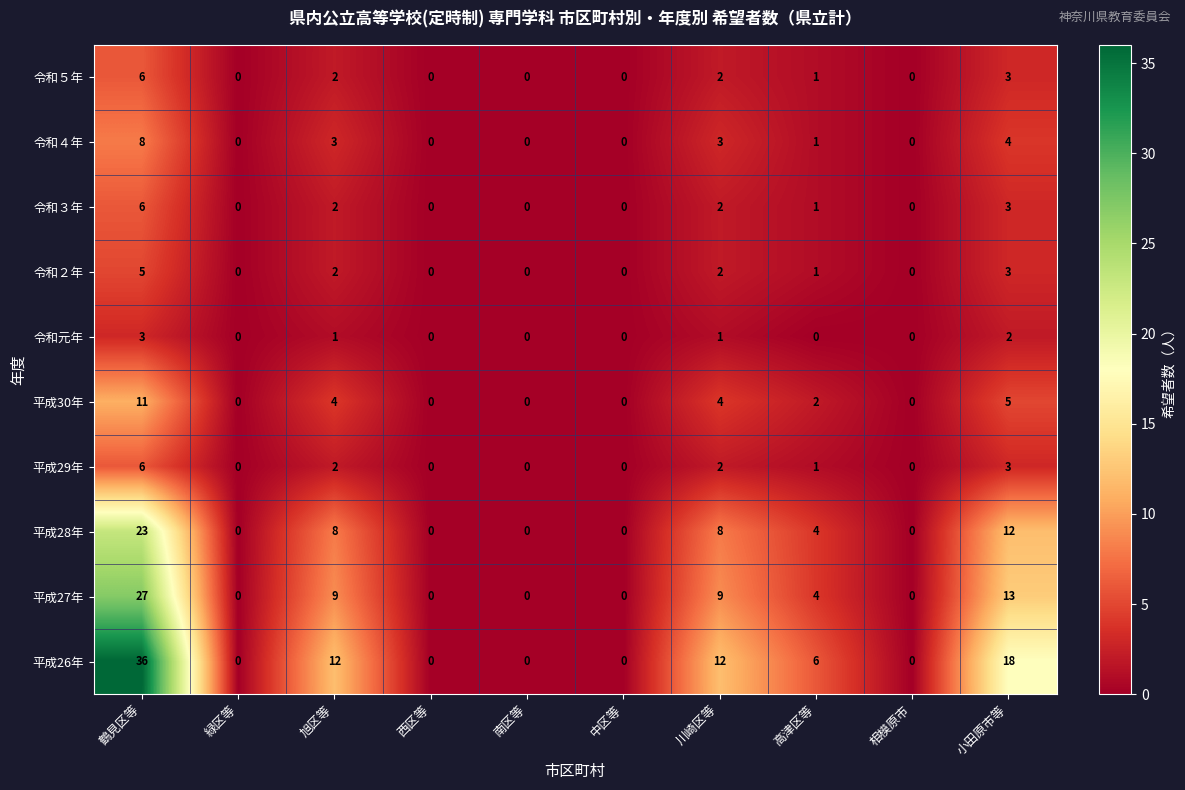

At which category is the sum across all series the highest?

鶴見区等